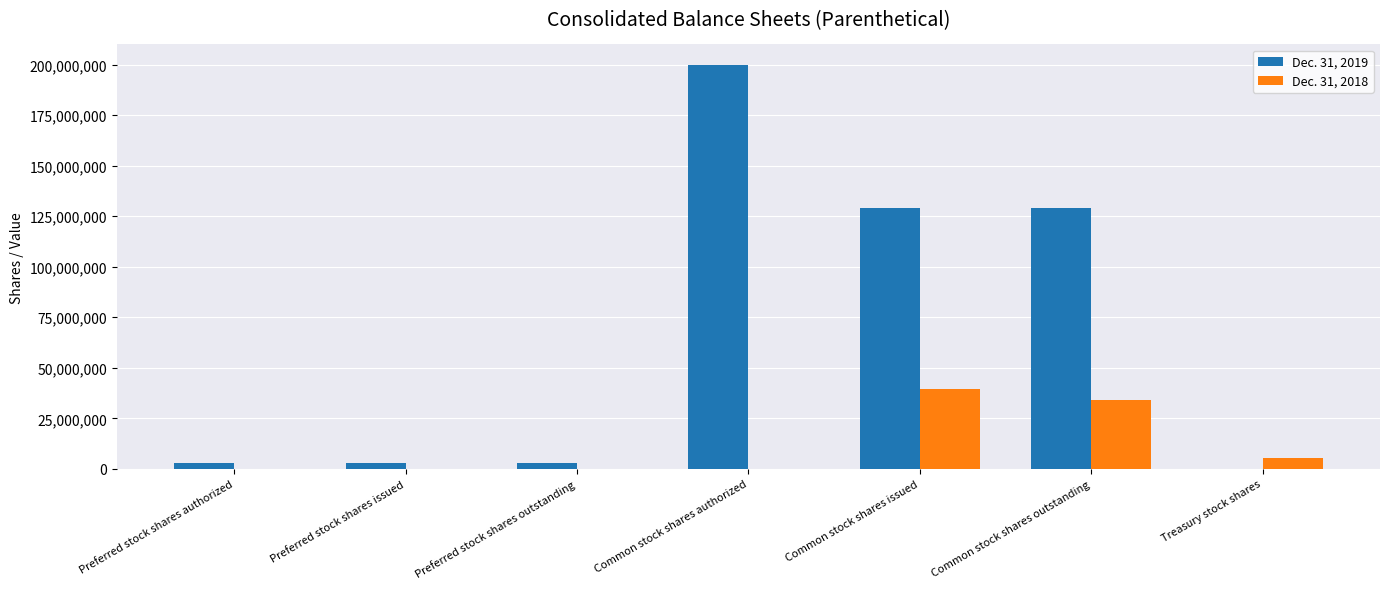

Is the value of Dec. 31, 2018 at Preferred stock shares issued greater than the value of Dec. 31, 2019 at Common stock shares issued?

No